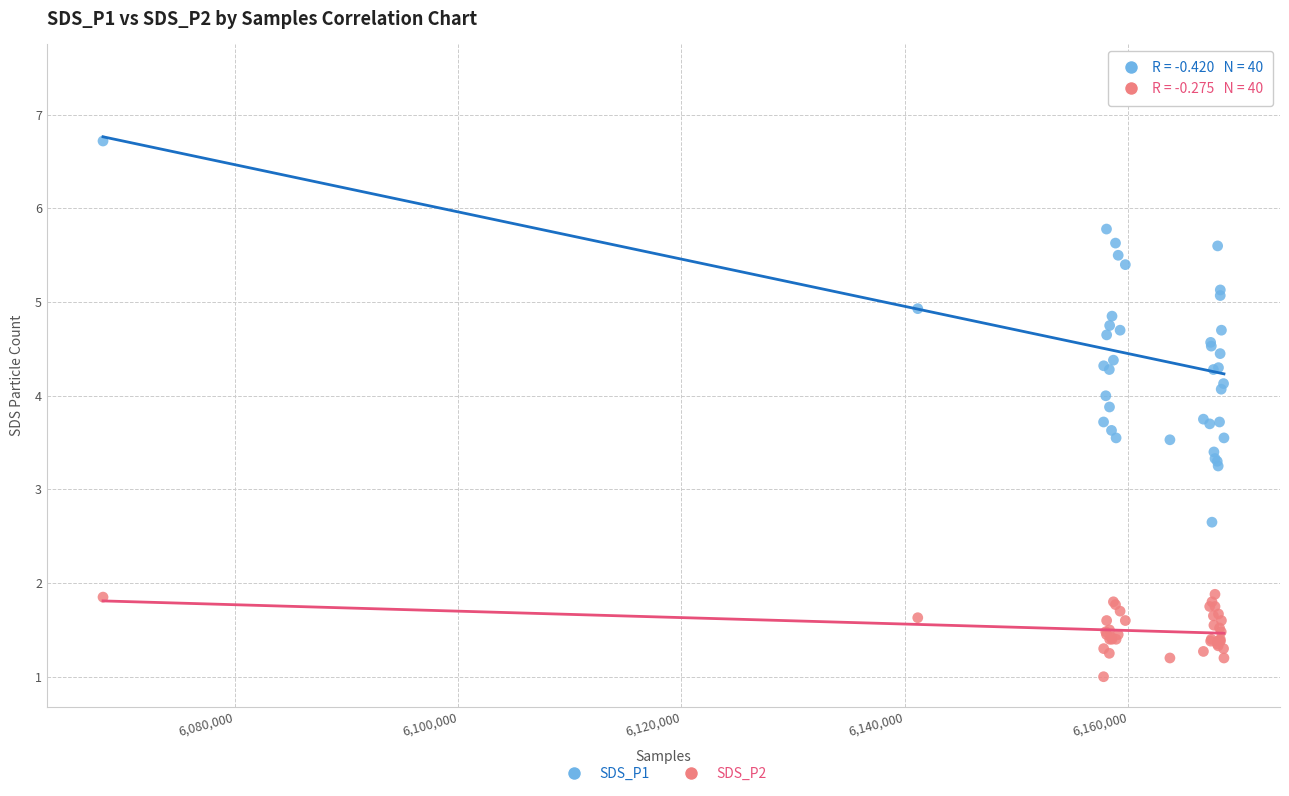

Which series has the widest spread of Y values?

SDS_P1